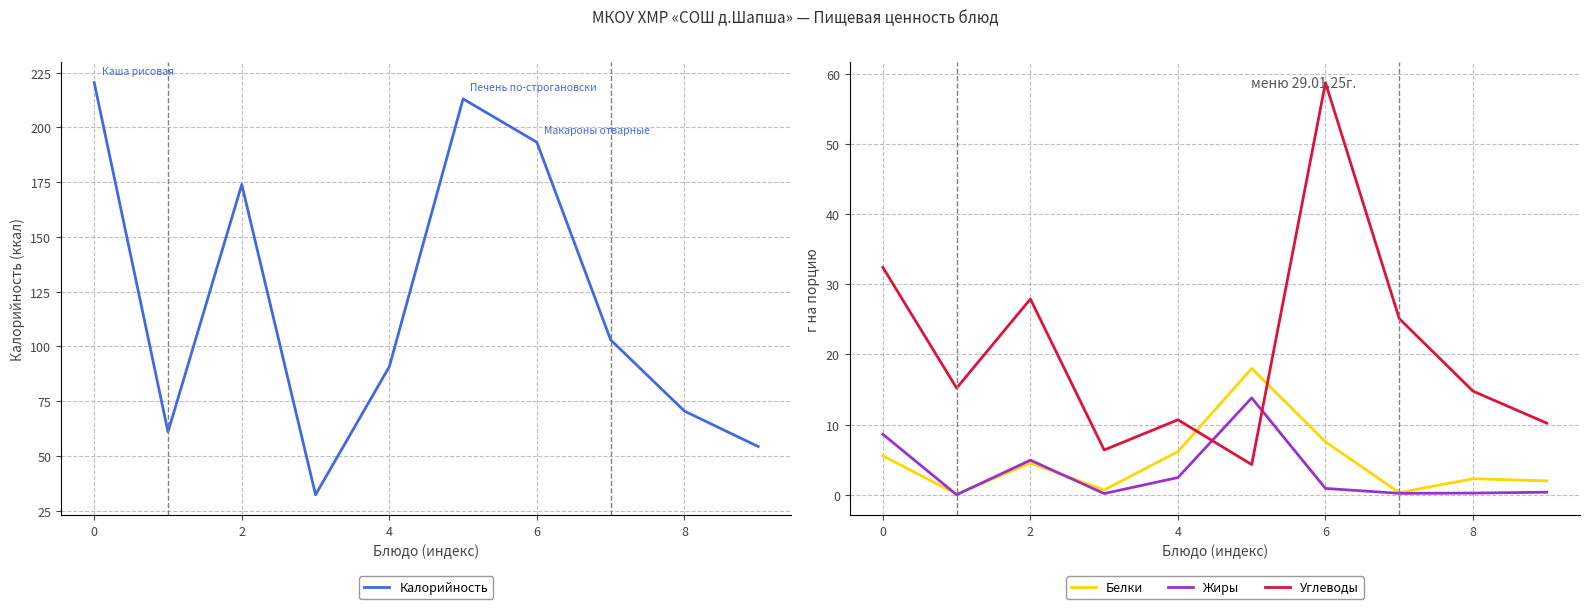

True or false: Жиры and Углеводы cross at least once.

True